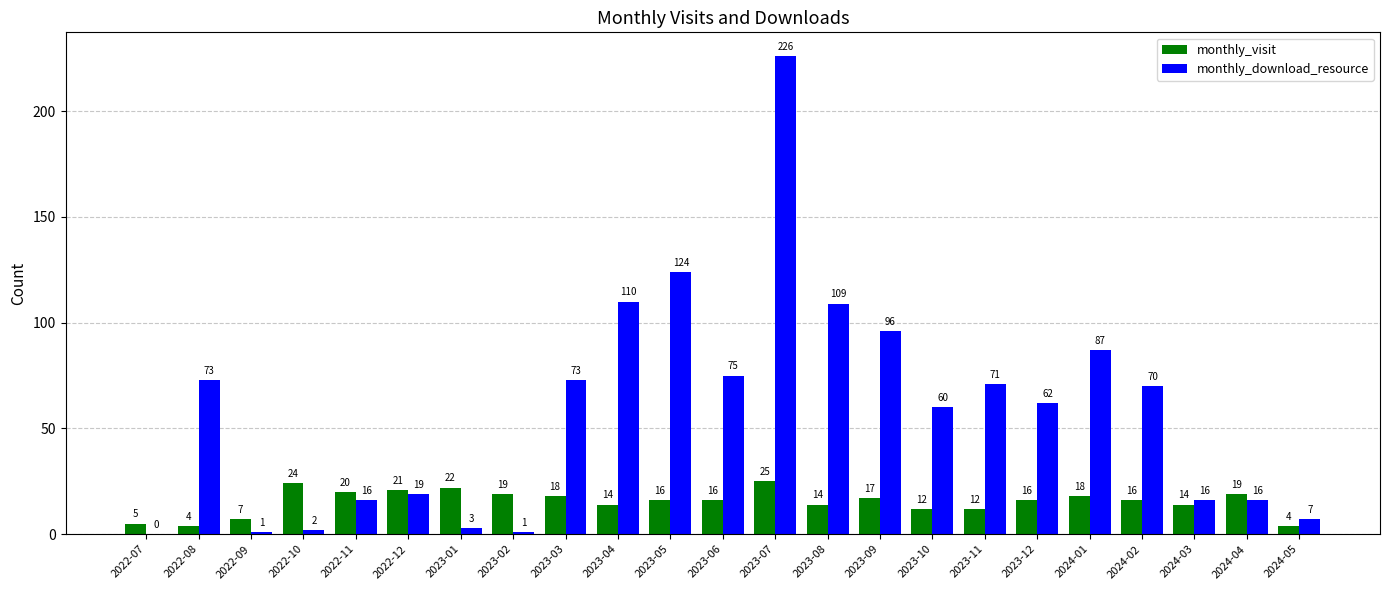

Does the chart contain stacked bars?

No